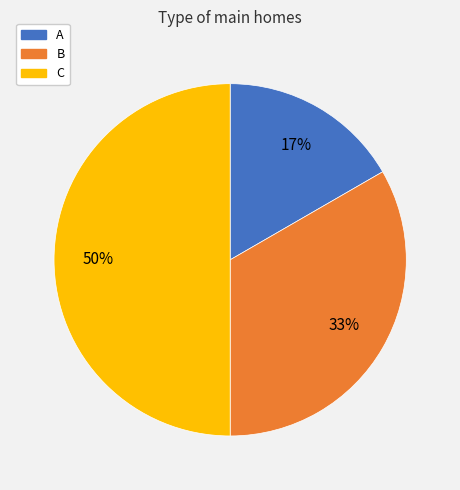

Combined, do C and B account for over 50%?

Yes